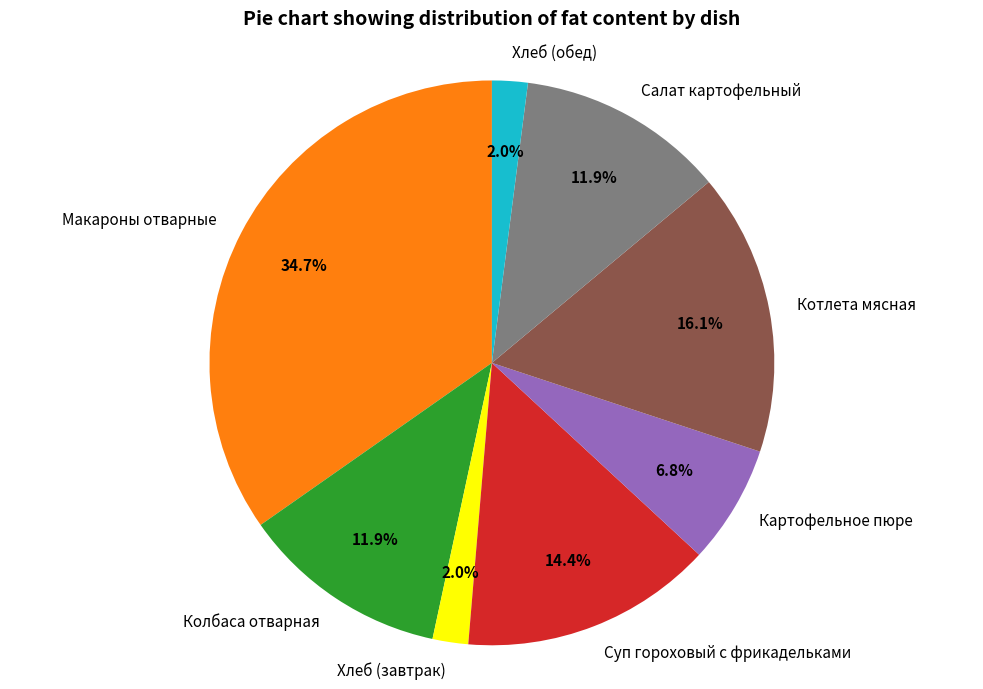

What is the largest slice in the pie chart?

Макароны отварные